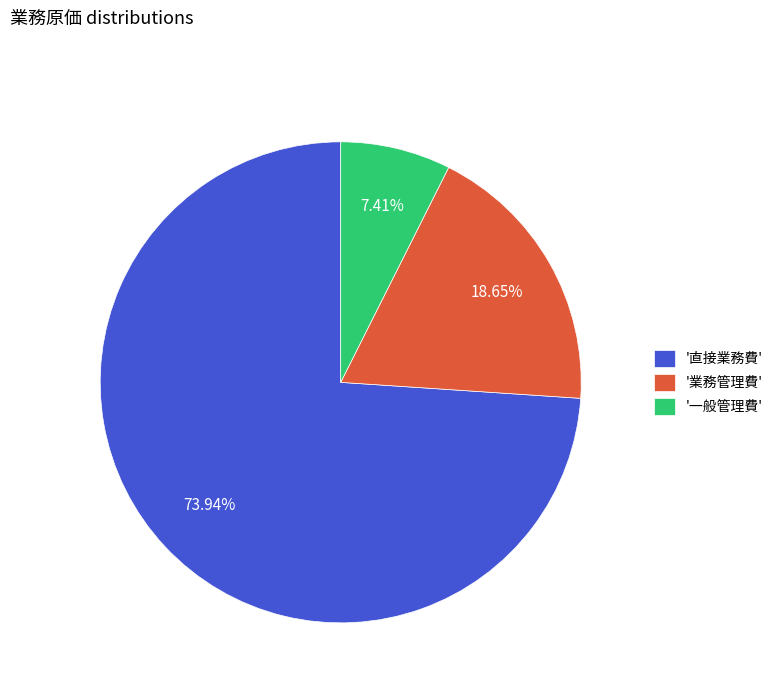

Approximately how many times larger is the value at '一般管理費' compared to '業務管理費'?

0.4